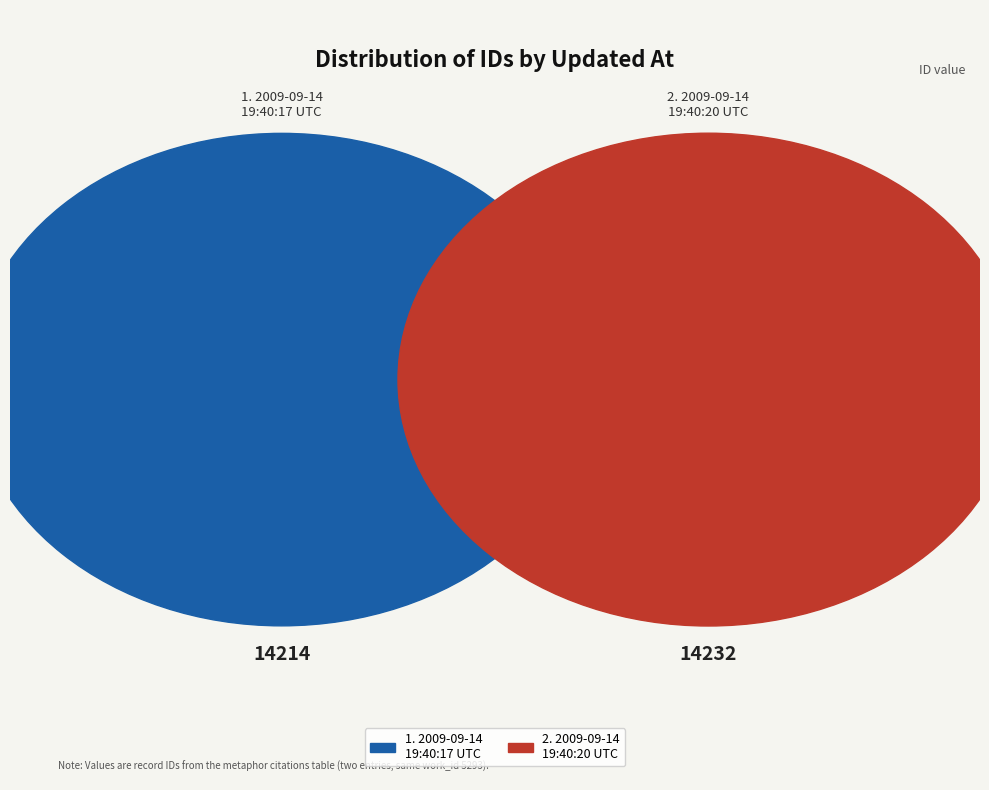

To the nearest percent, what is the combined percentage of 2009-09-14 19:40:20 UTC and 2009-09-14 19:40:17 UTC?

100%